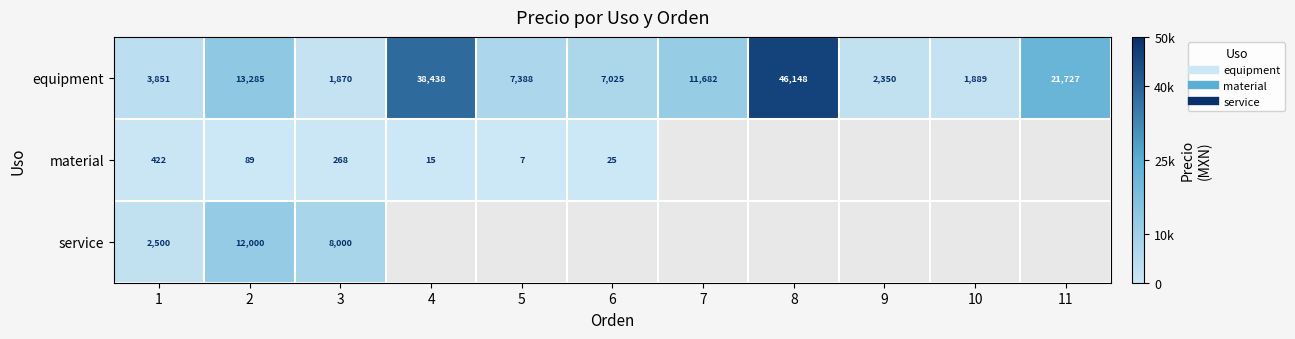

What is the smallest value displayed?

7.3